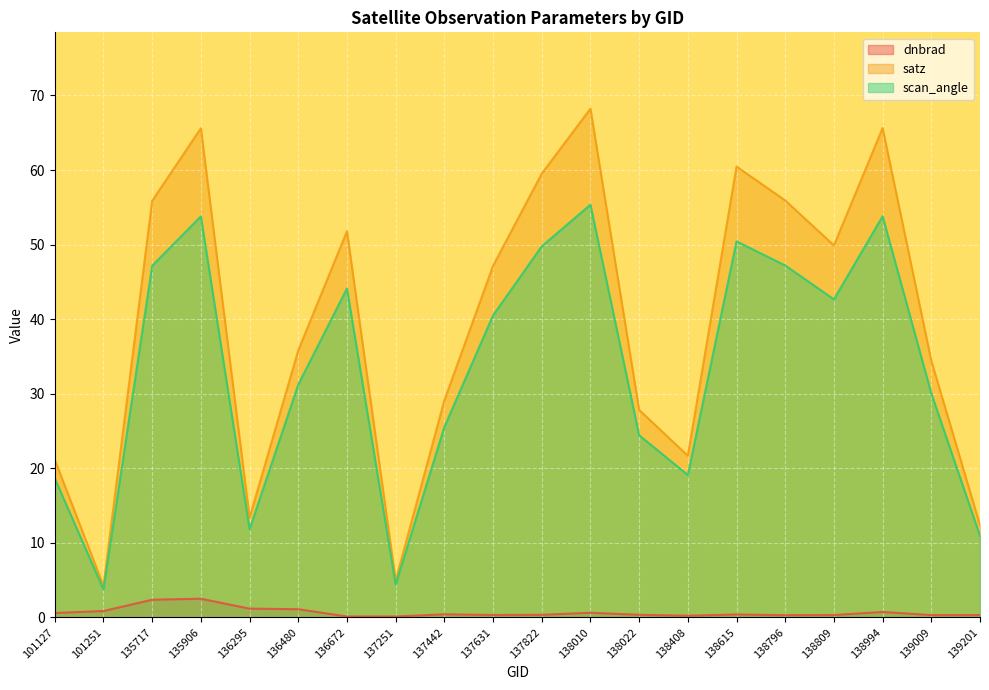

Does the chart display data point markers on the line(s)?

No